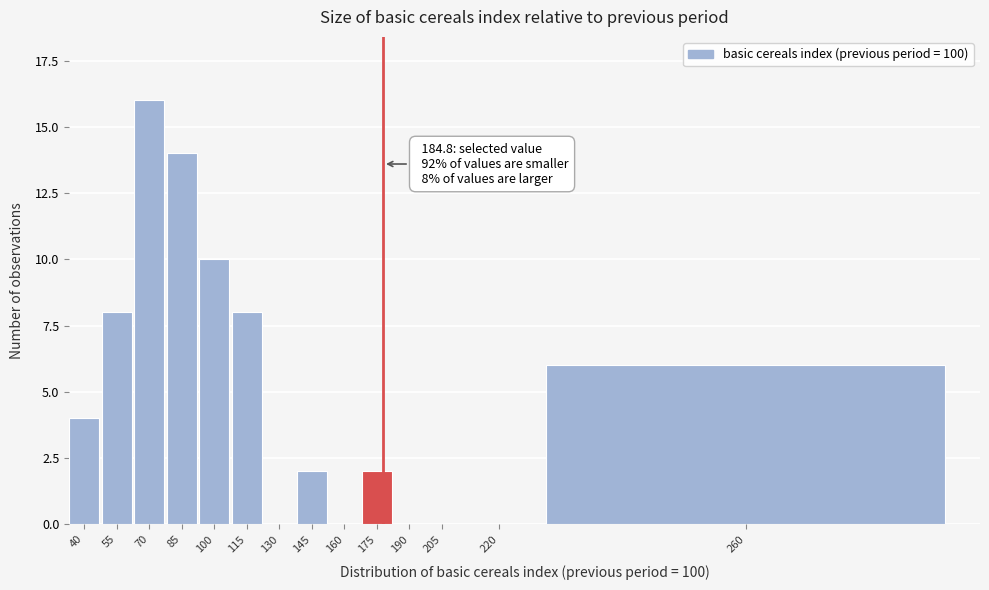

Reading left to right, list all the values displayed in this chart.

40=4	55=8	70=16	85=14	100=10	115=8	130=0	145=2	160=0	175=2	190=0	205=0	220=0	260=6